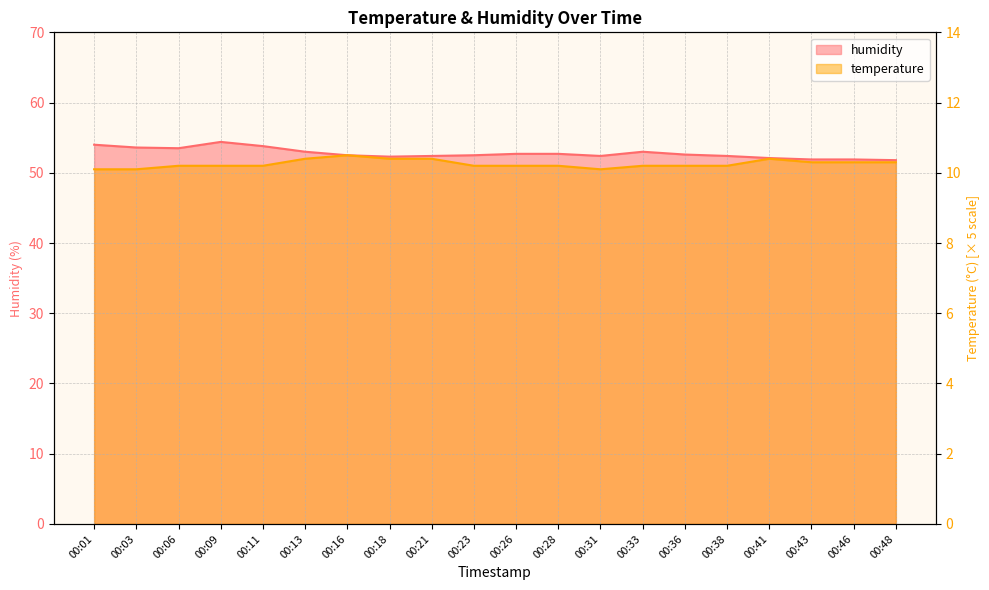

How many interior local peaks does the temperature series have?

2